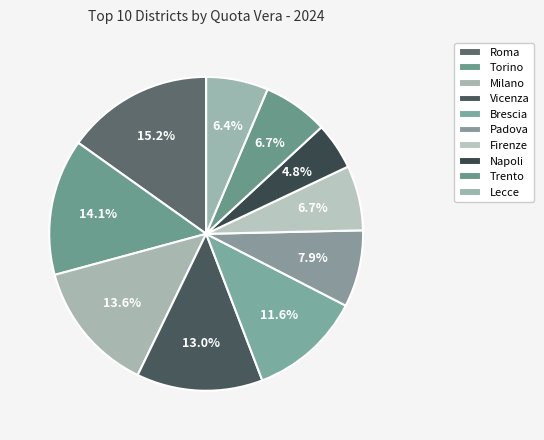

What is the largest slice in the pie chart?

Roma